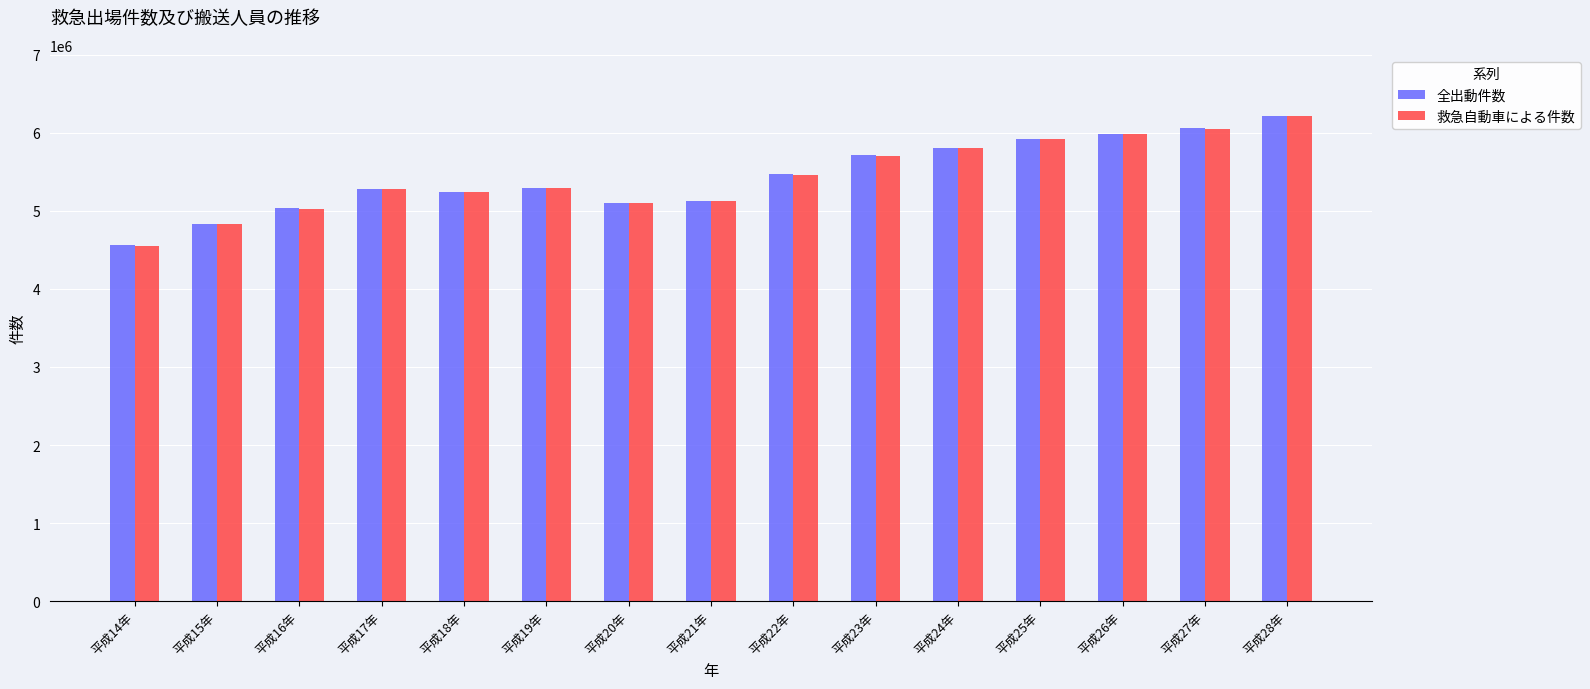

What is the difference between the 救急自動車による件数 values at 平成22年 and 平成17年?

185746